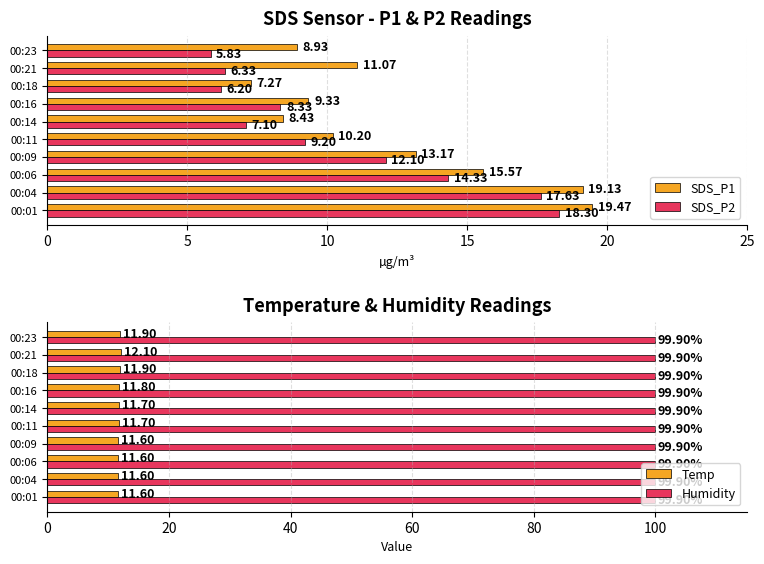

Rank the categories by SDS_P2 value from lowest to highest.

00:23, 00:18, 00:21, 00:14, 00:16, 00:11, 00:09, 00:06, 00:04, 00:01